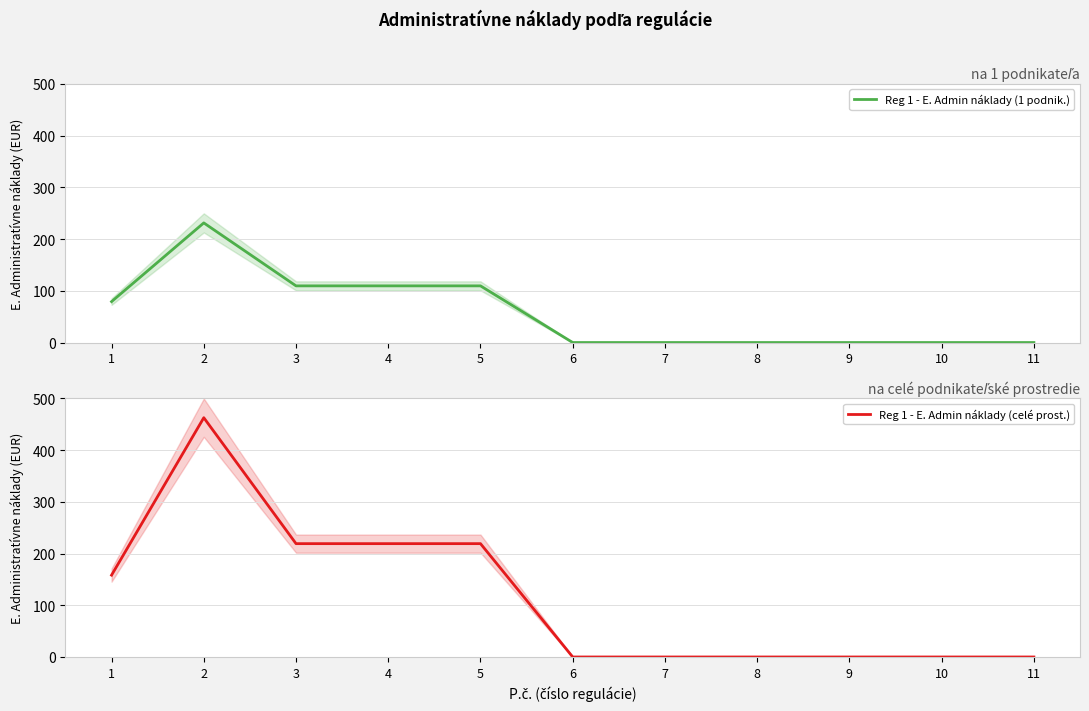

Reading left to right, transcribe all the data shown in this chart.

Reg 1 - E. Admin náklady (1 podnik.): 79.1	231.3	109.6	109.6	109.6	0.0	0.0	0.0	0.0	0.0	0.0
Reg 1 - E. Admin náklady (celé prost.): 158.2	462.6	219.1	219.1	219.1	0.0	0.0	0.0	0.0	0.0	0.0